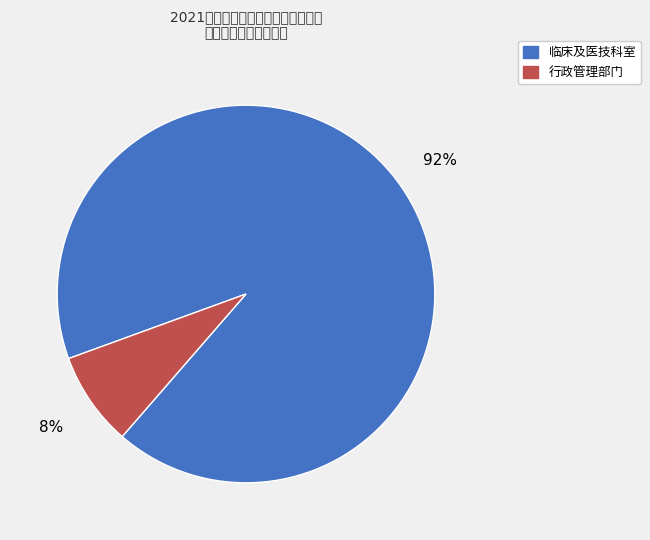

To the nearest percent, what is the difference between the largest and smallest slice percentages?

84%